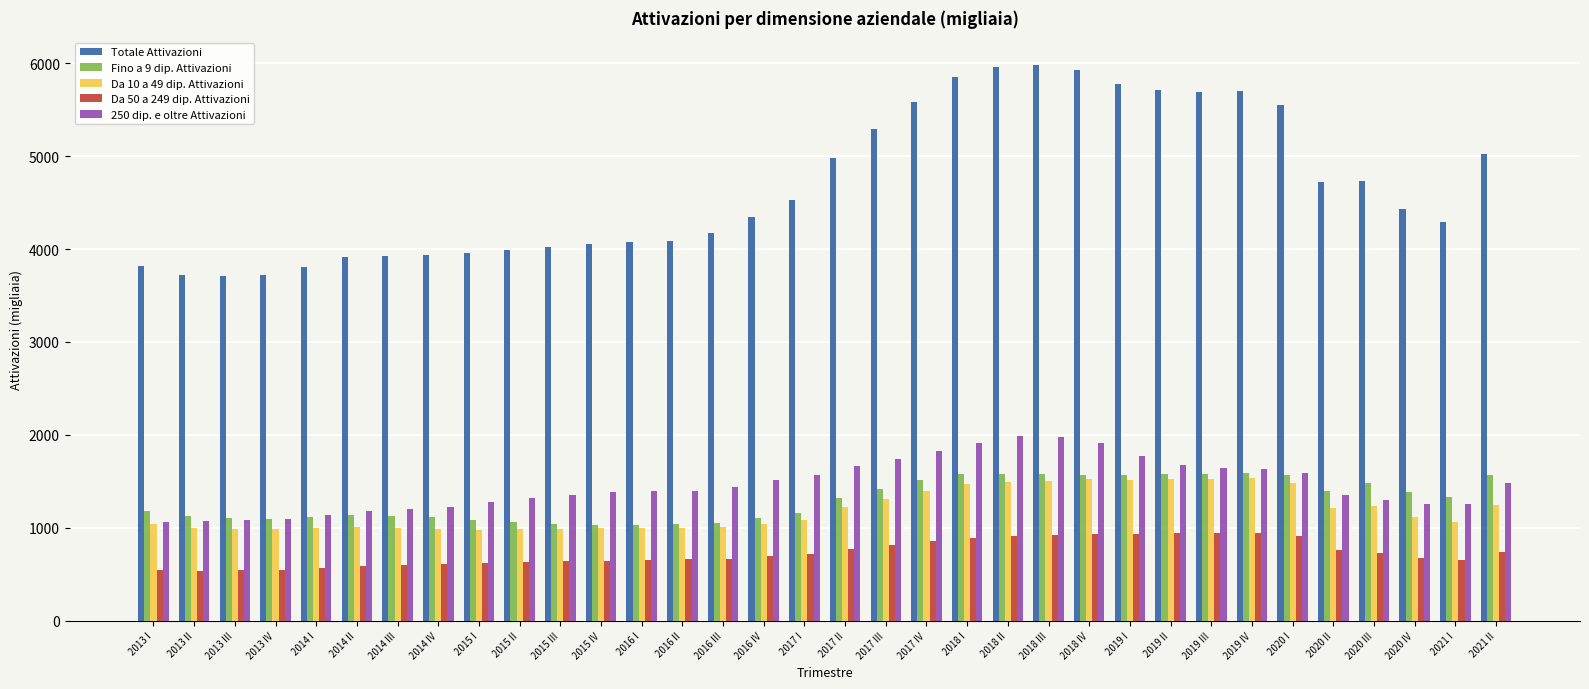

What is the difference between the Fino a 9 dip. Attivazioni values at 2018 IV and 2013 II?

448